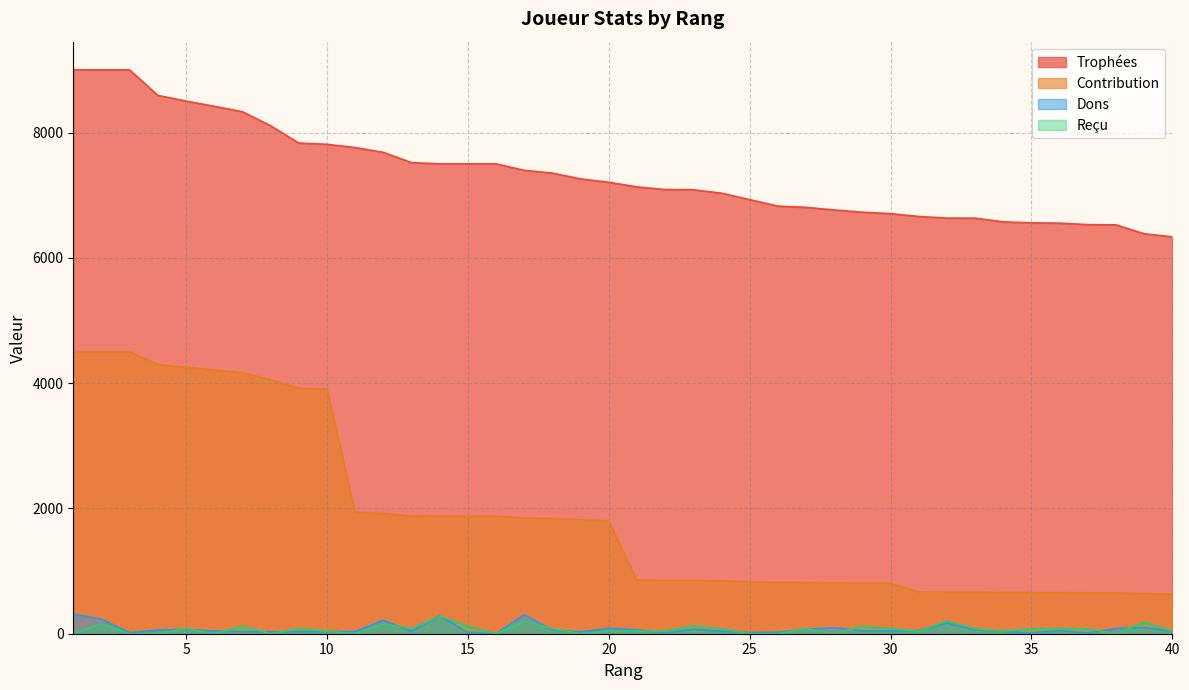

The Trophées series shows 11377 at 30. True or false?

False